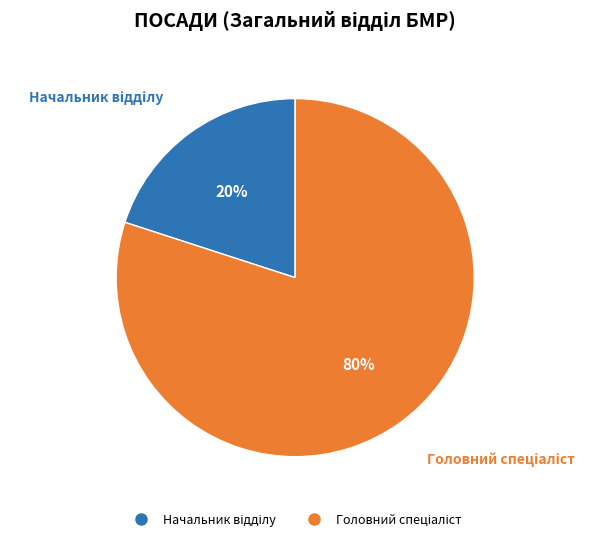

To the nearest percent, what is the difference between the largest and smallest slice percentages?

60%